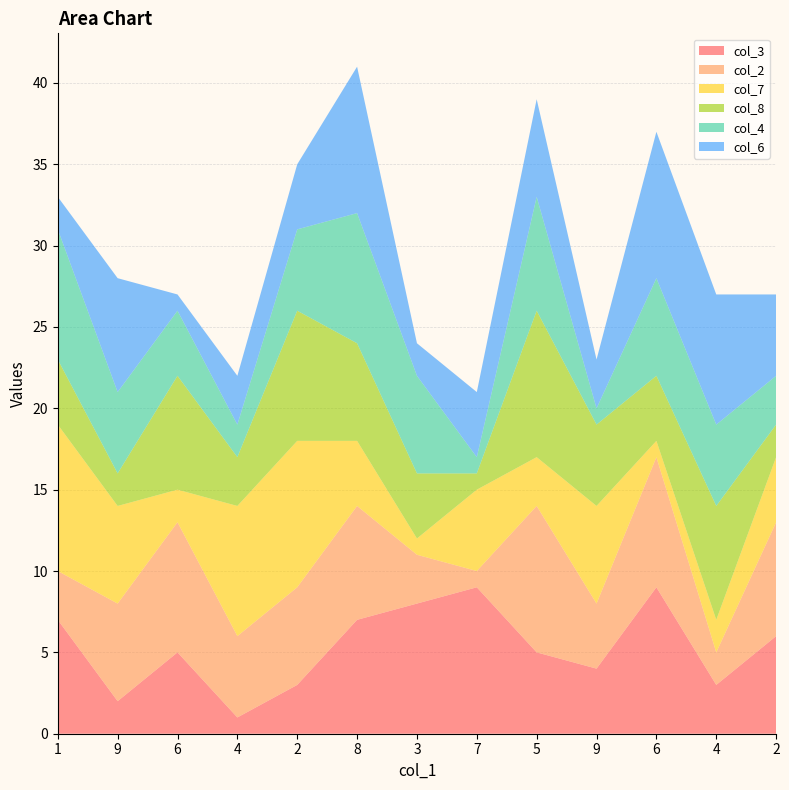

Reading left to right, list all the values displayed in this chart.

col_3: 7	2	5	1	3	7	8	9	5	4	9	3	6
col_2: 3	6	8	5	6	7	3	1	9	4	8	2	7
col_7: 9	6	2	8	9	4	1	5	3	6	1	2	4
col_8: 4	2	7	3	8	6	4	1	9	5	4	7	2
col_4: 8	5	4	2	5	8	6	1	7	1	6	5	3
col_6: 2	7	1	3	4	9	2	4	6	3	9	8	5